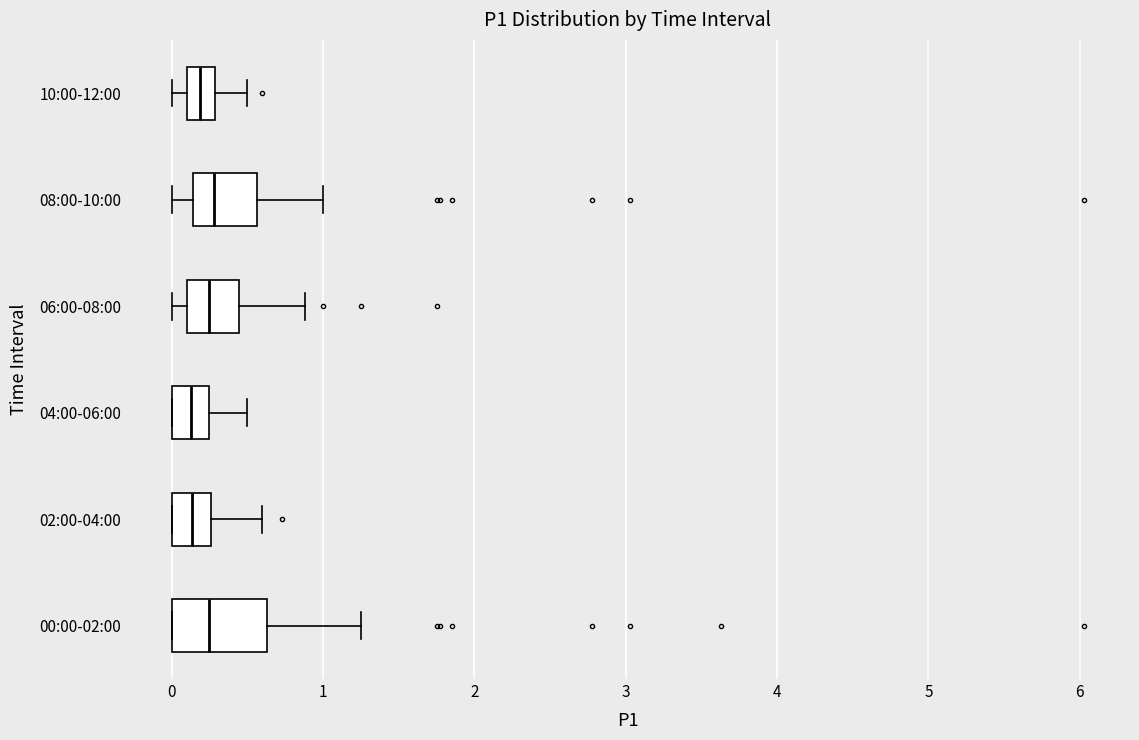

Which box is the widest, from its left edge to its right edge?

00:00-02:00